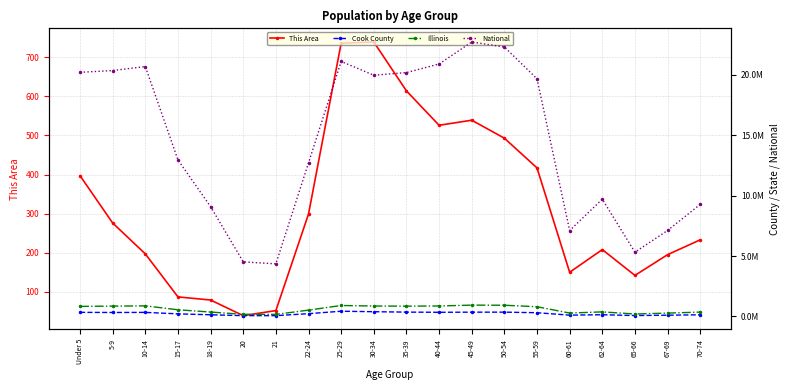

How many interior local valleys does the Illinois series have?

4